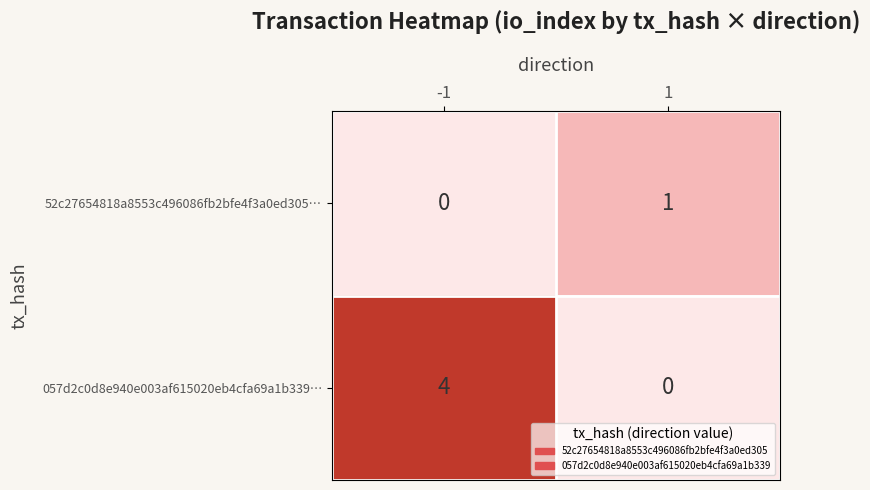

Reading left to right, extract all data points from this chart.

52c27654818a8553c496086fb2bfe4f3a0ed305…: -1=0	1=1
057d2c0d8e940e003af615020eb4cfa69a1b339…: -1=4	1=0